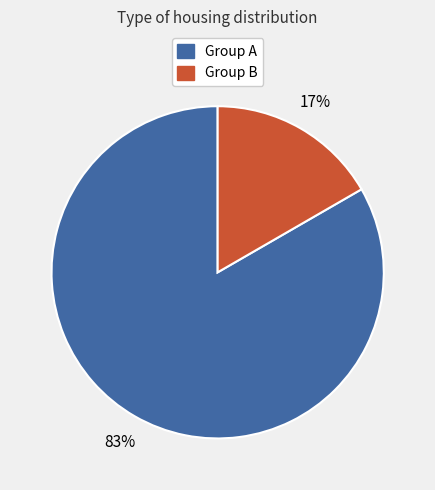

What is the largest slice in the pie chart?

Group A